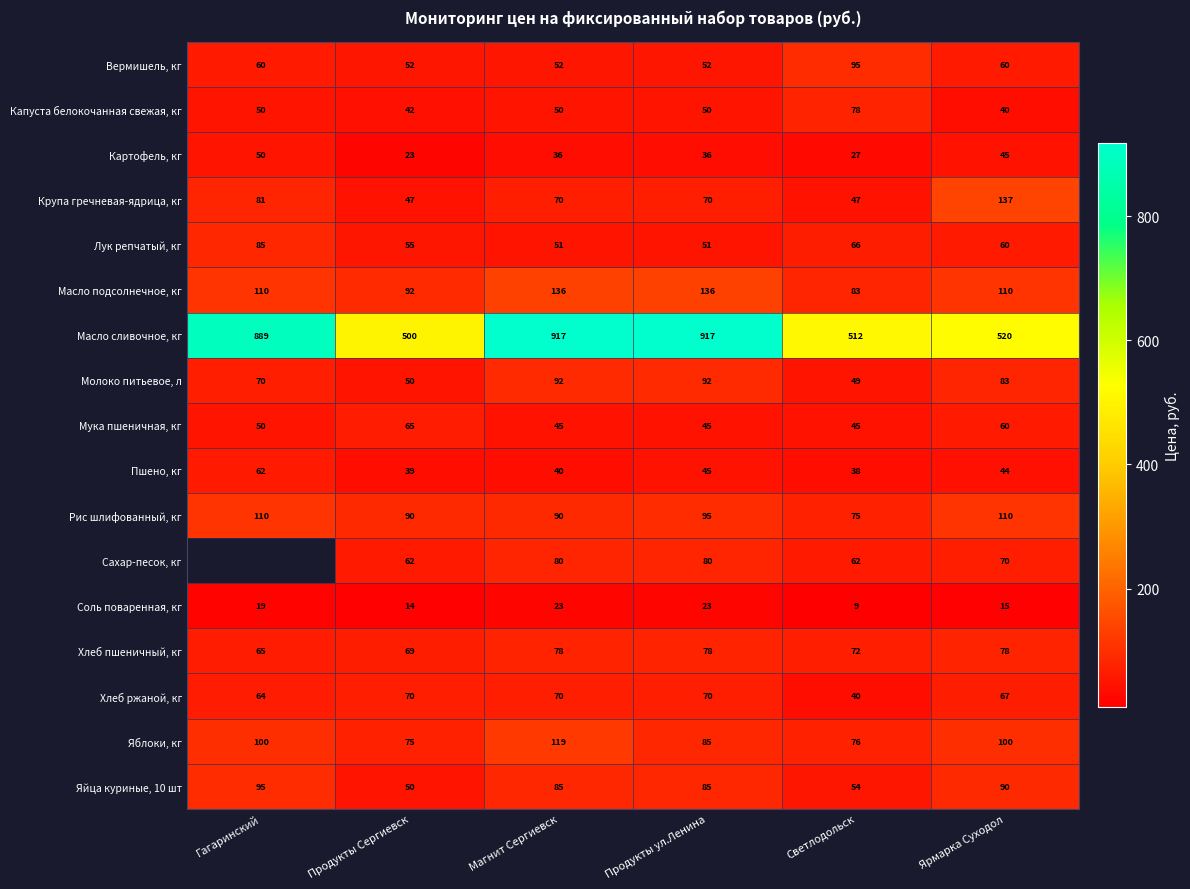

What is the difference between the highest and lowest values at Продукты ул.Ленина?

894